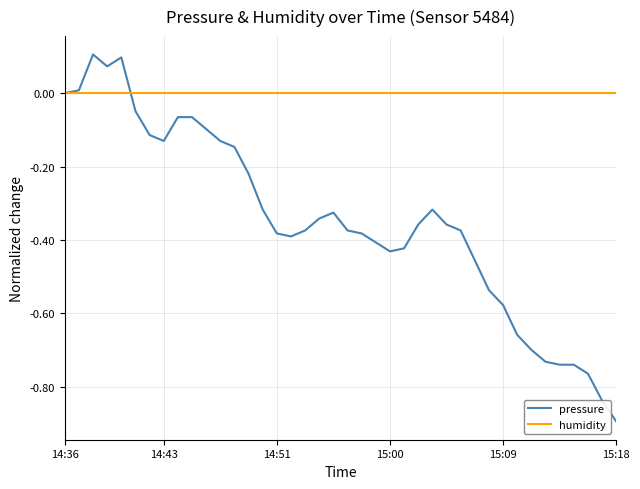

Rank the series by their maximum value, from lowest to highest.

humidity, pressure